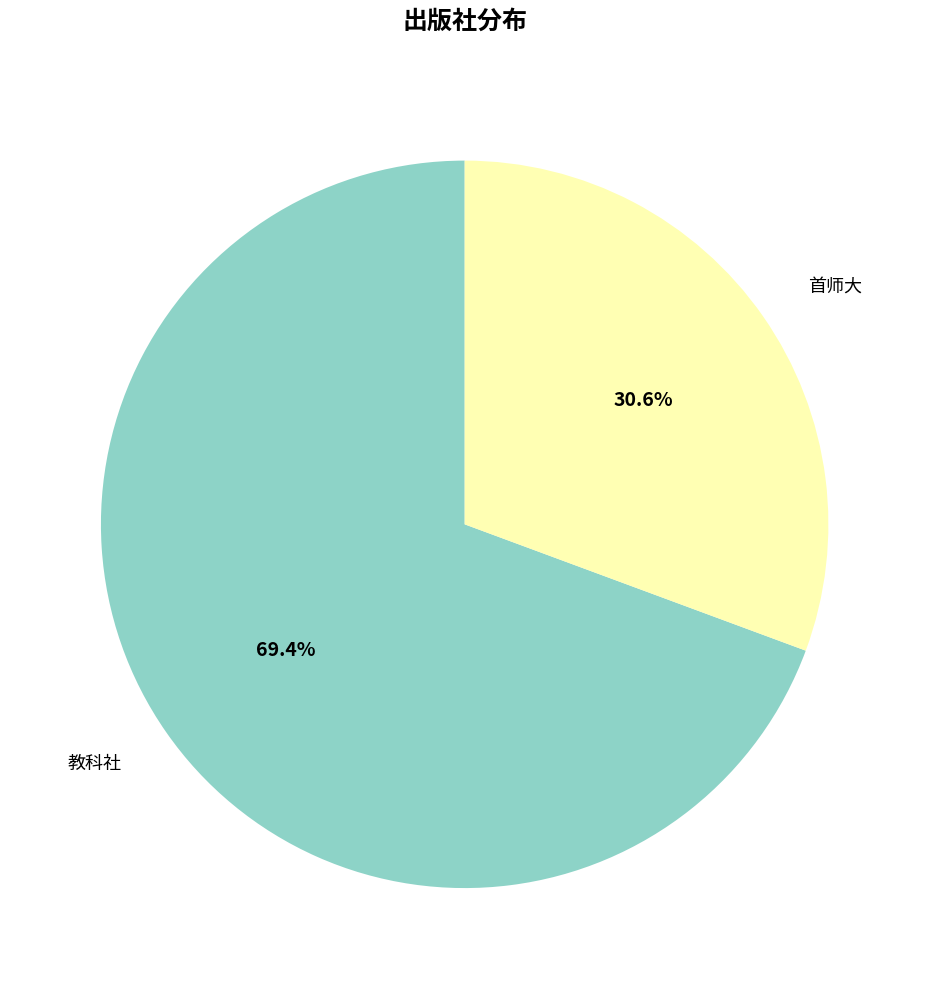

Which slice is the largest?

教科社